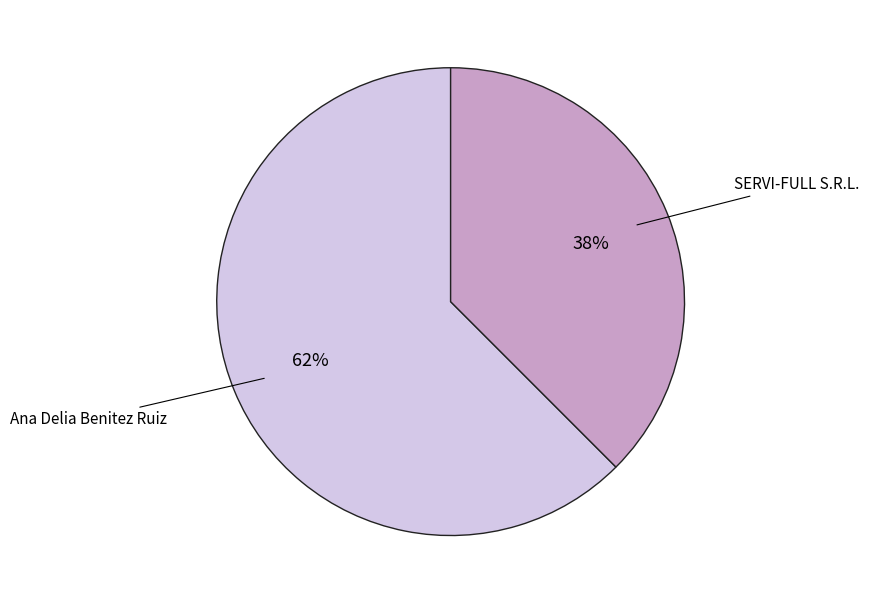

To the nearest percent, what is the average slice percentage?

50%